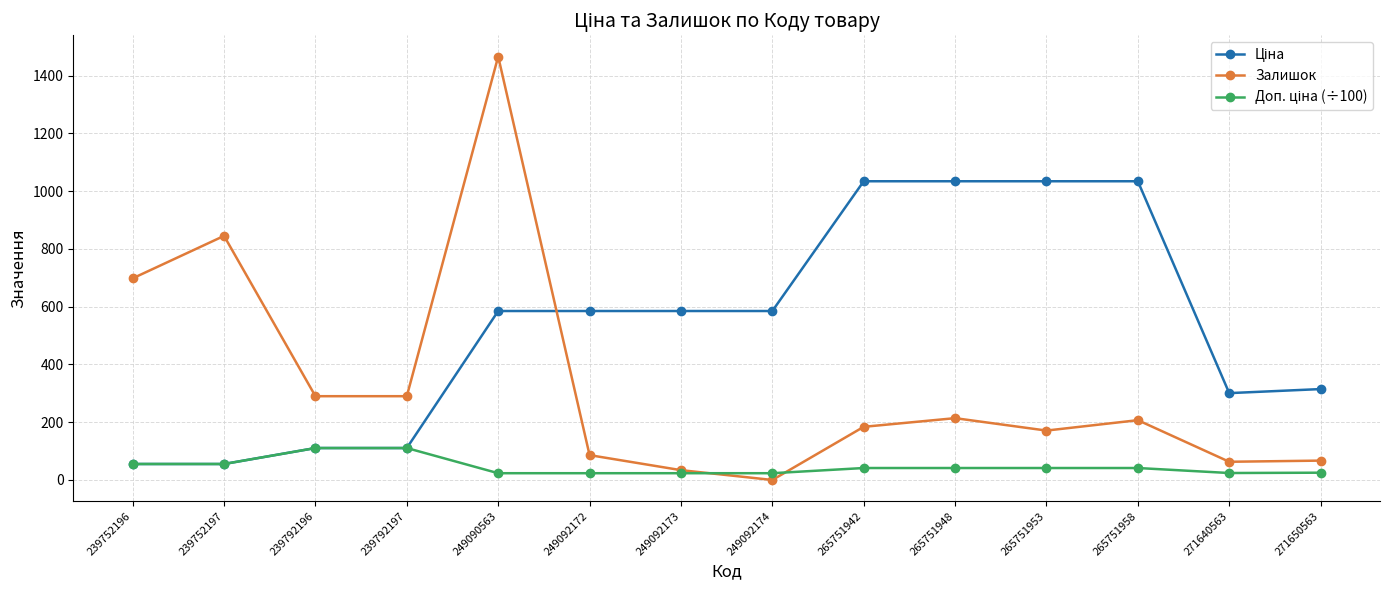

Read the Залишок value at 239752197.

845.0